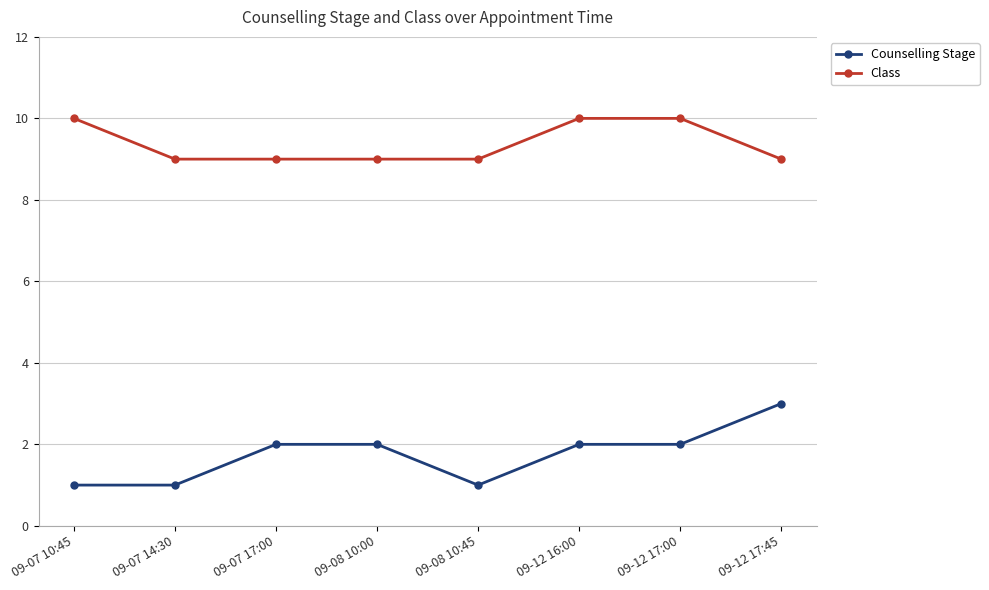

How many lines are shown in the chart?

2